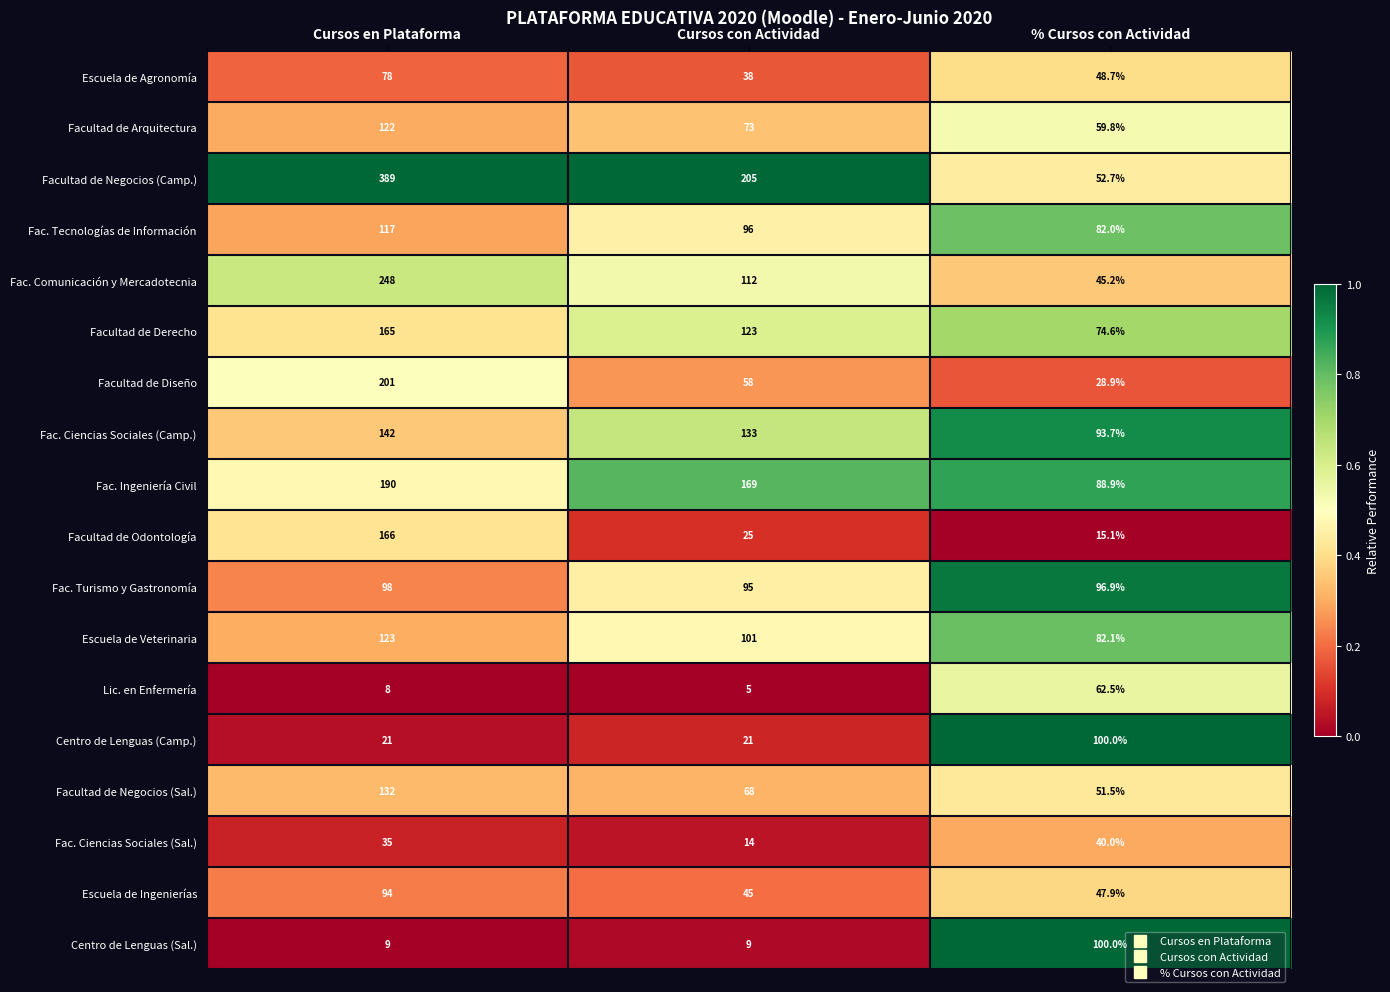

Which series has the largest total across all categories?

Facultad de Negocios (Camp.)